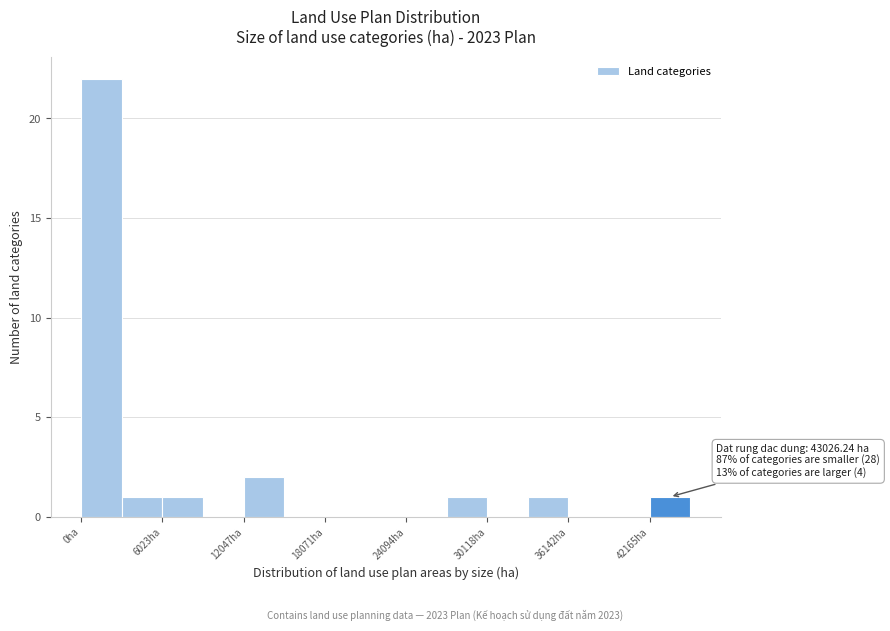

Read against the x-axis, roughly where is the centre of the tallest bar?

2000